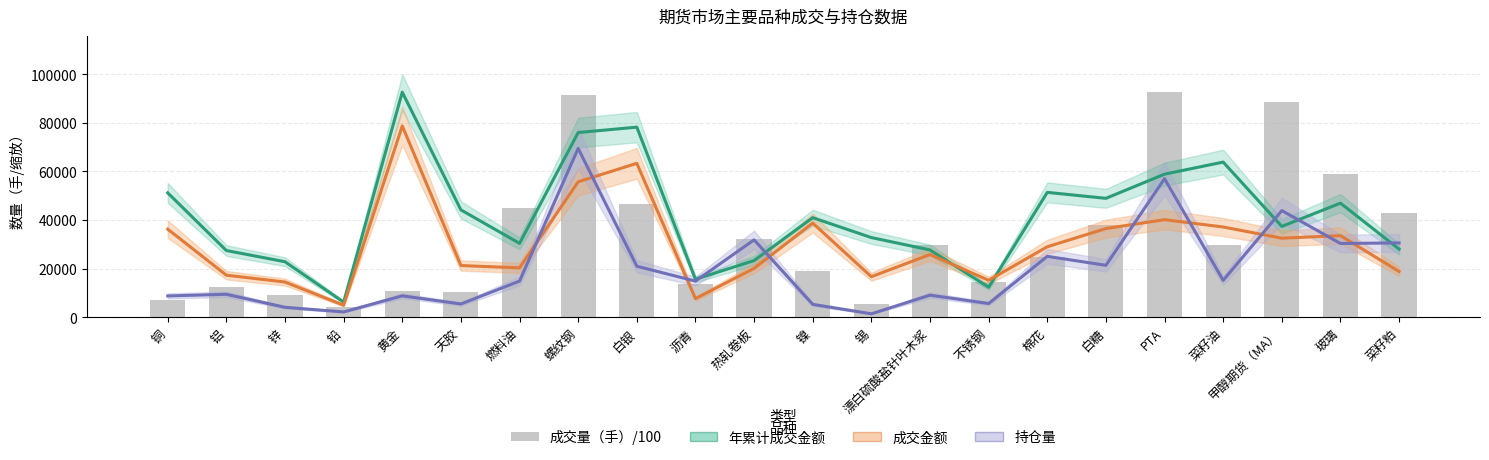

Reading left to right, list all the values displayed in this chart.

年累计成交金额（缩放）: 51155.0	27431.8	22821.3	6209.6	92571.9	44149.0	30390.2	75971.5	78187.1	15617.0	23305.2	40946.5	32763.7	27663.9	12337.3	51353.4	48902.1	58851.2	63817.6	37348.5	46928.4	28001.6
成交金额（缩放）: 36227.0	17291.0	14473.4	4943.8	78686.1	21251.7	20296.2	55706.9	63295.7	7653.2	20091.5	38727.6	16669.7	25776.1	15185.4	28972.6	36472.4	40128.2	37106.8	32516.0	33553.0	18811.0
持仓量（手）/10: 8750.8	9425.6	4072.4	2168.8	8784.9	5450.3	14854.4	69428.9	20964.1	14851.4	31823.2	5287.5	1398.5	9071.7	5625.4	25040.8	21339.5	56982.5	15160.6	43852.8	30331.0	30559.6
成交量（手）/100: 6948.4	12266.9	9159.9	4154.9	10889.4	10314.6	44852.7	91540.9	46598.9	13571.4	32107.1	19205.4	5248.8	29627.7	14689.2	24630.6	37879.5	92571.9	29641.8	88645.9	59062.3	42754.9